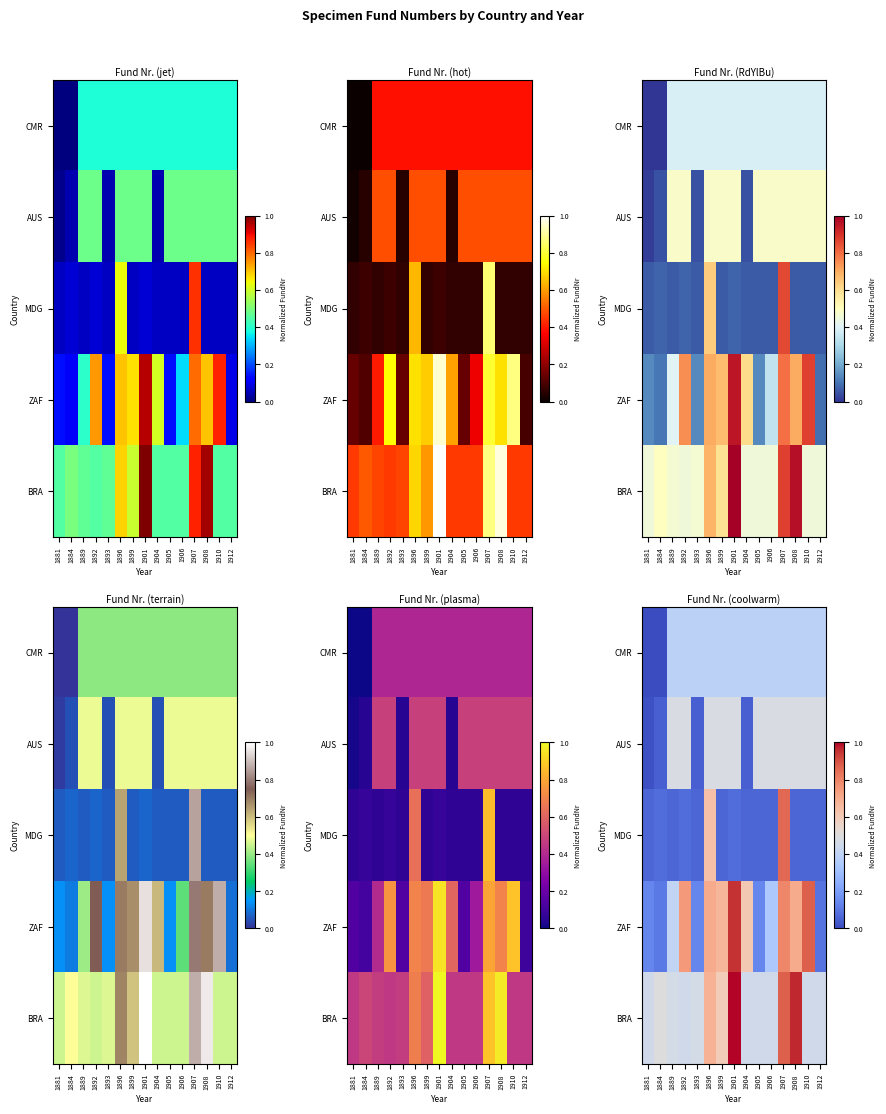

The MDG series shows 0.1 at 1889. True or false?

False